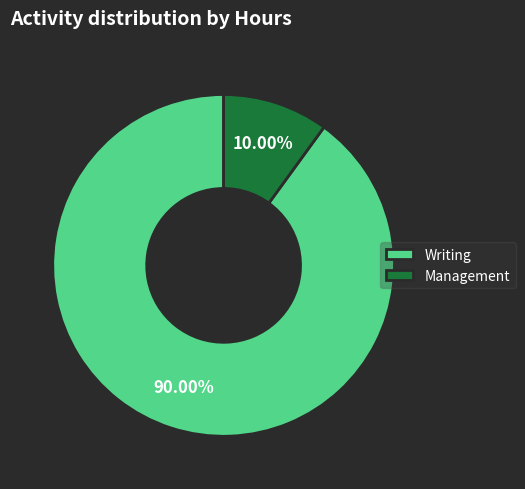

Which has a higher value, Management or Writing?

Writing